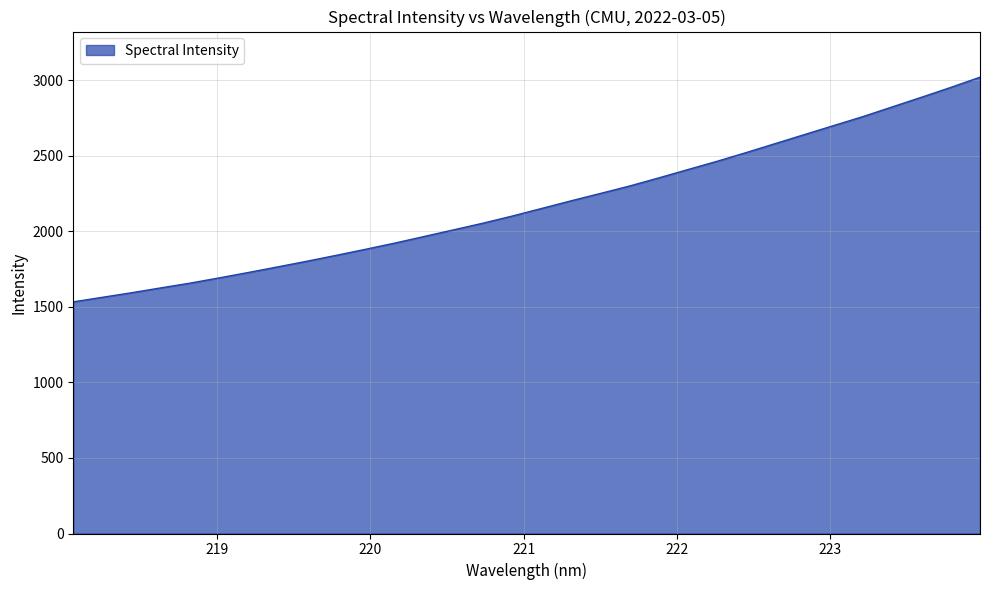

What is the minimum value shown in the chart?

1532.8